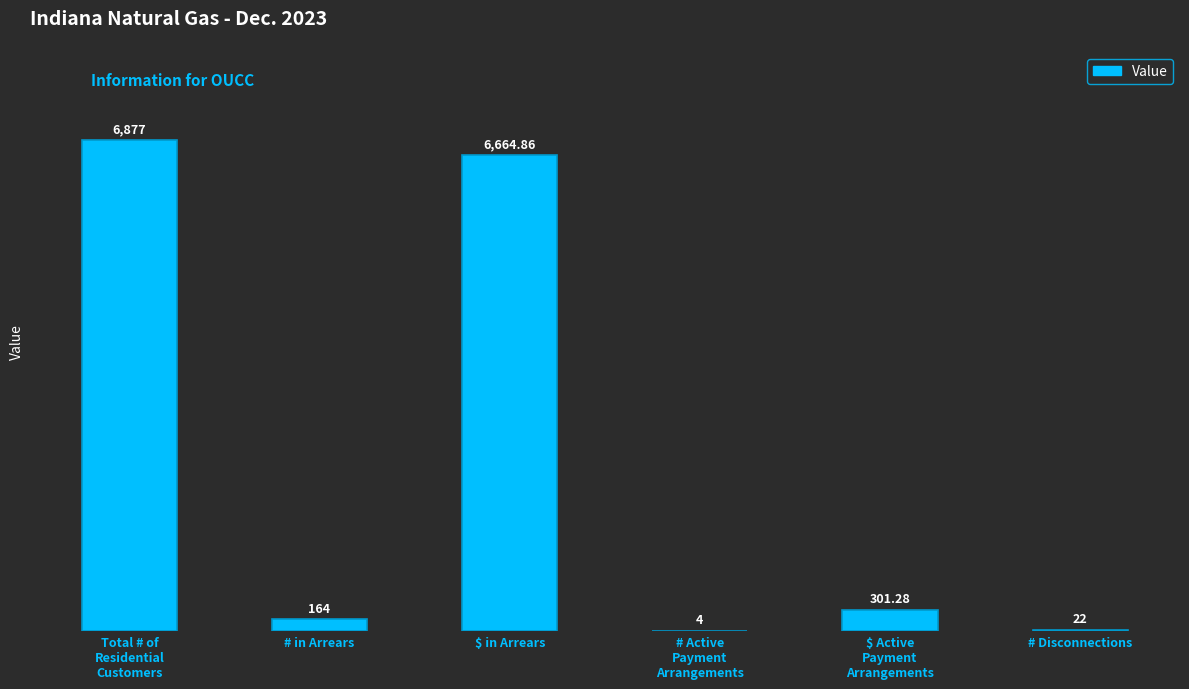

What is the change in value from Total # of
Residential
Customers to $ Active
Payment
Arrangements?

-6575.7